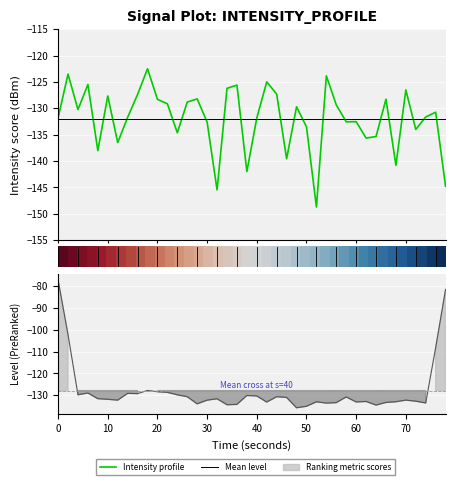

How many data points are less than -130?

22